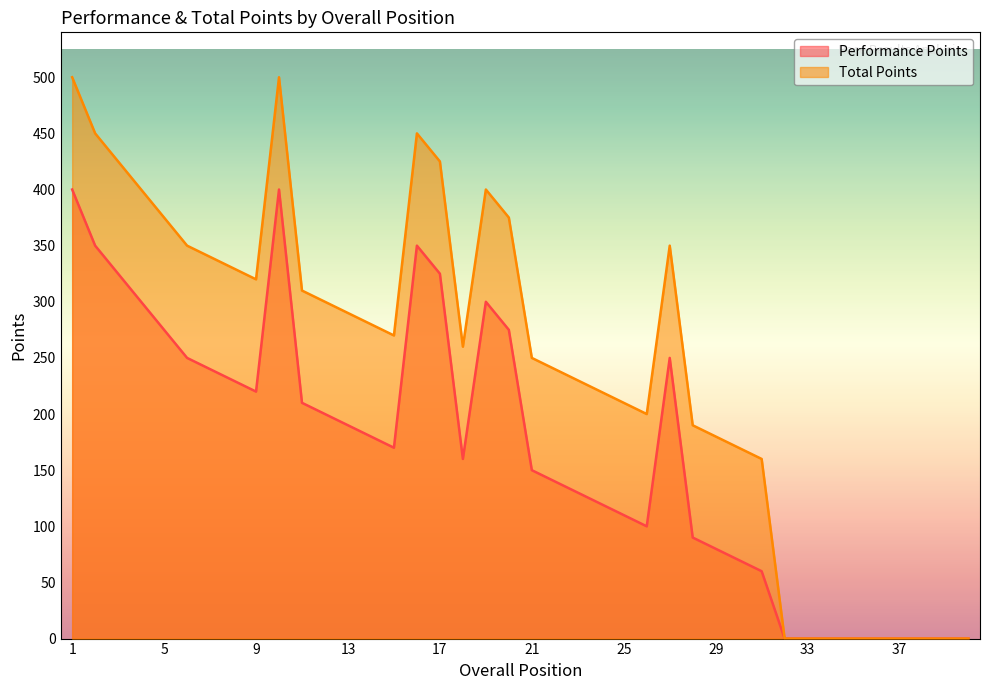

Rank the series at 21 from highest to lowest value.

Total Points, Performance Points